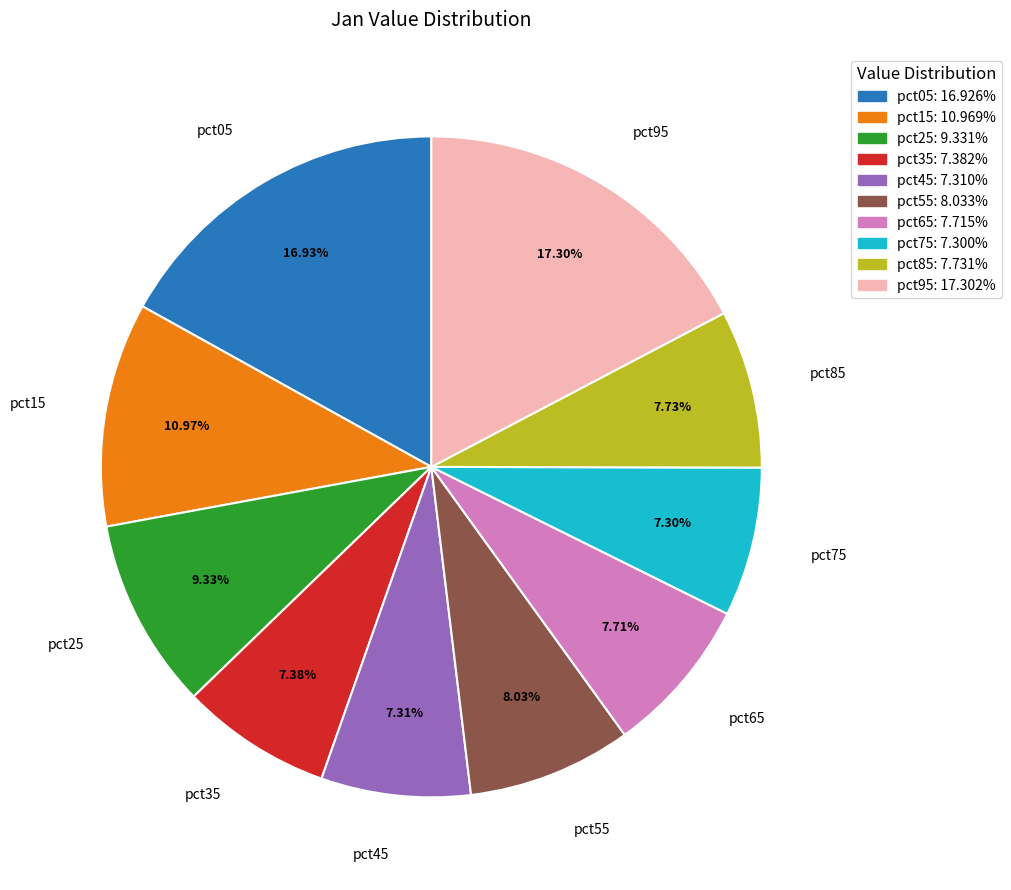

Does any single category account for the majority?

No